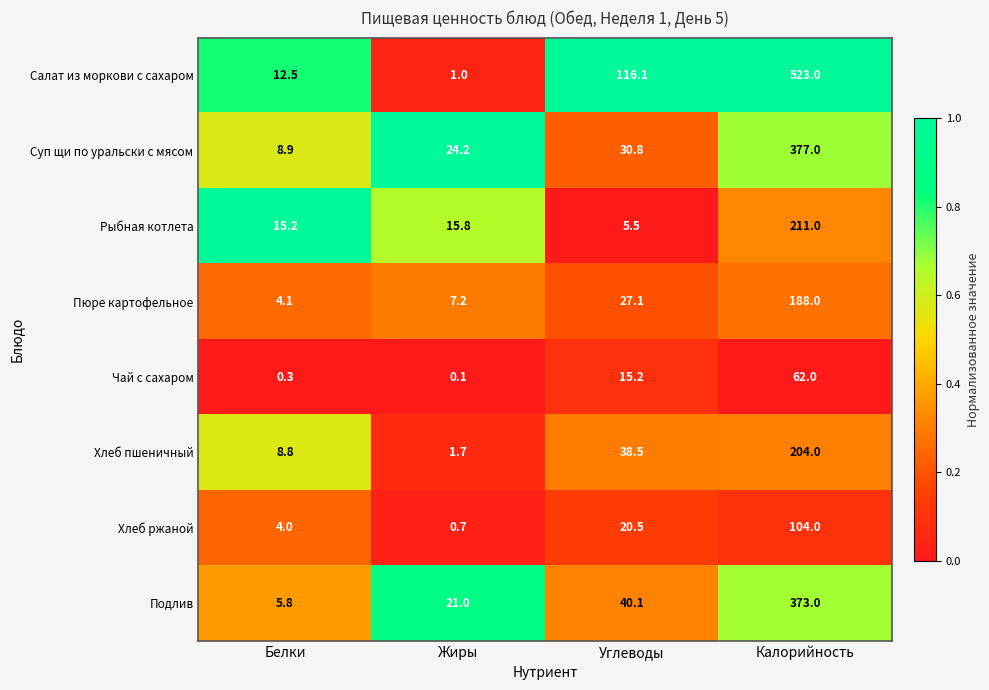

What is the total value across all series at Жиры?

71.7